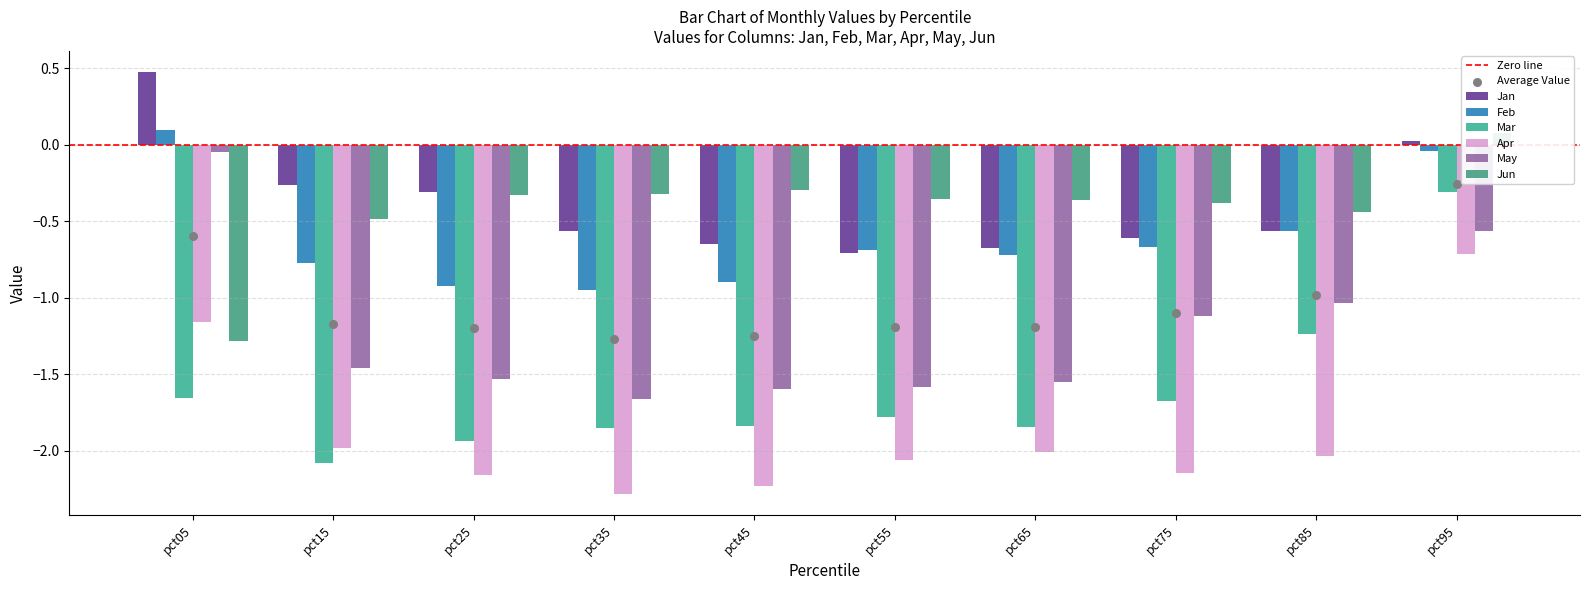

Which series has the largest total across all categories?

Jan